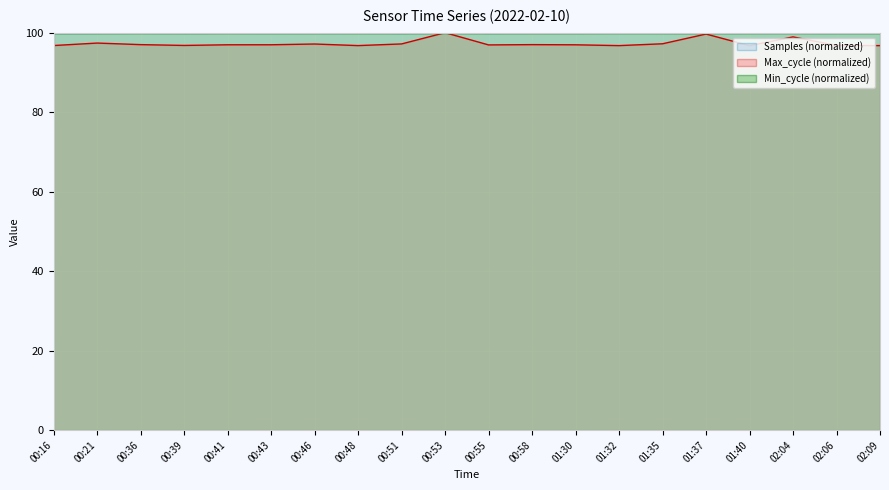

Which label corresponds to the smallest value in the chart?

01:40